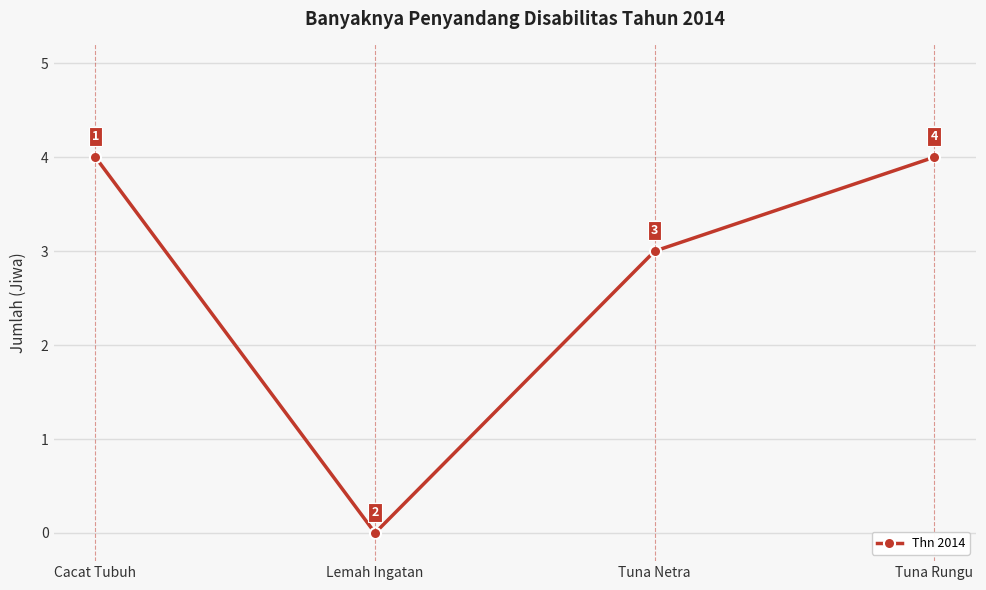

How many interior local valleys (lower than both neighbors) does the data have?

1